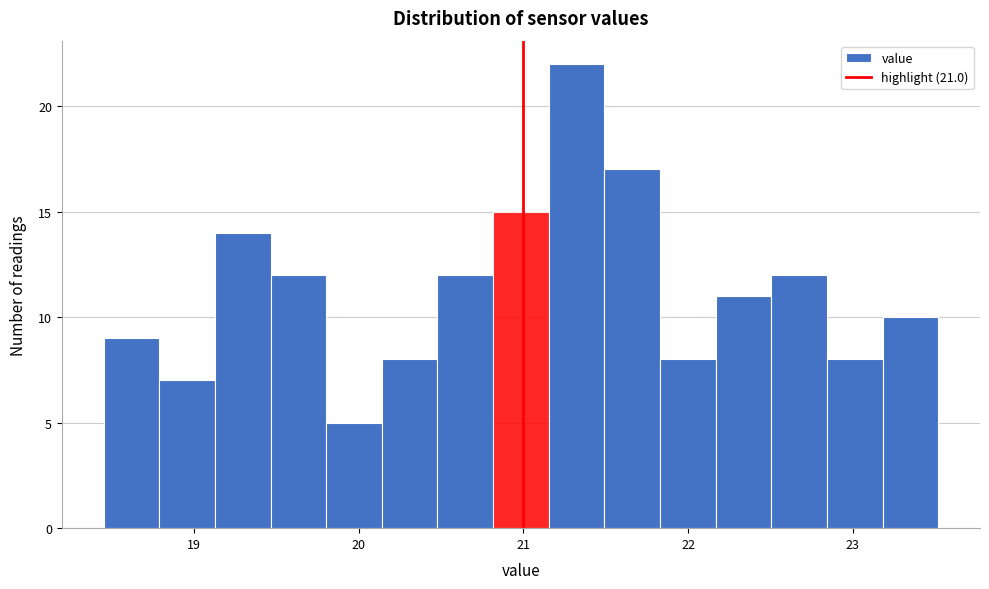

Read against the x-axis, roughly where is the centre of the tallest bar?

21.3